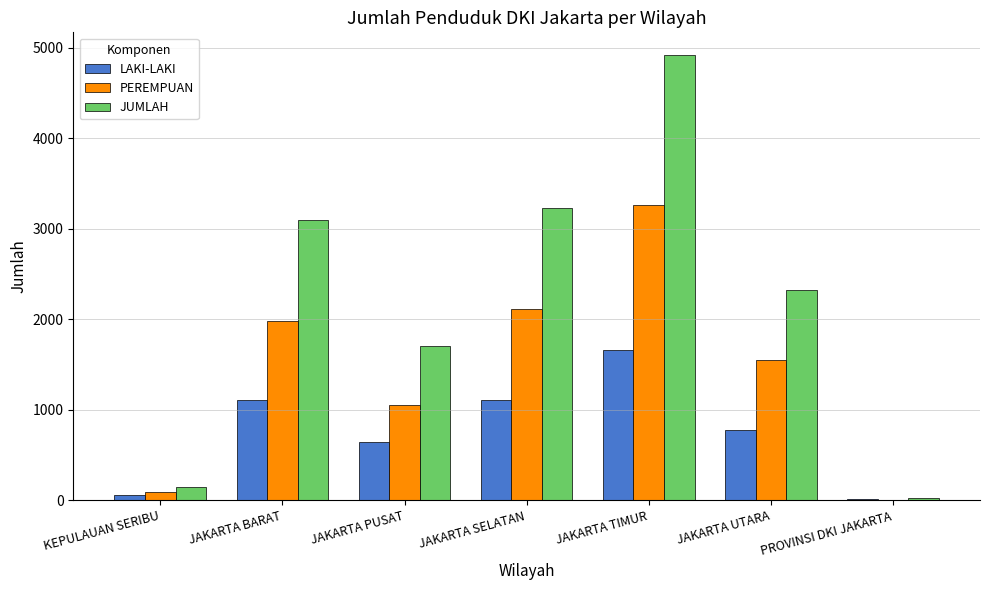

How many series are shown in this chart?

3